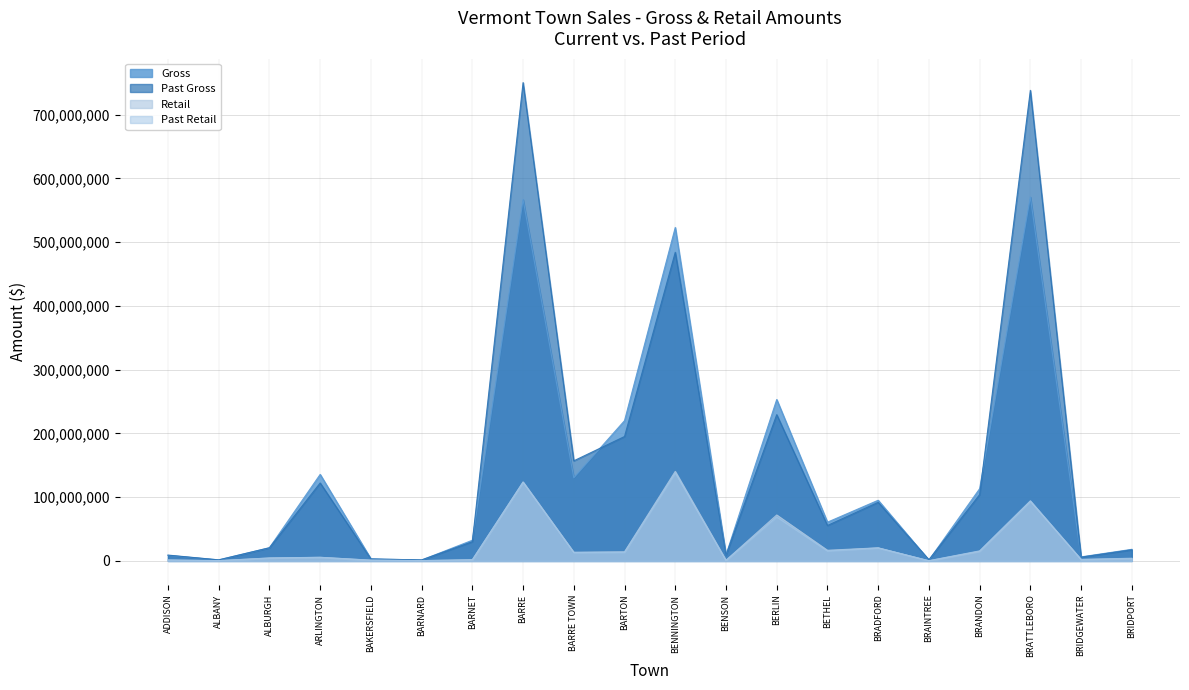

What is the value of the Past Gross point at the 20th from the left?

17444835.8